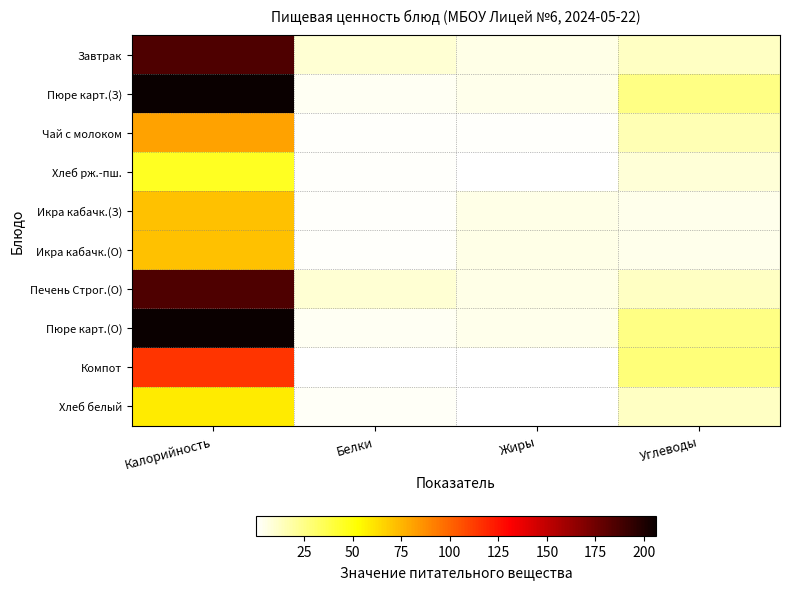

Reading right to left, list all the values displayed in this chart.

Завтрак: Углеводы=12.5	Жиры=5.2	Белки=9.3	Калорийность=185.0
Пюре карт.(З): Углеводы=25.4	Жиры=4.8	Белки=3.1	Калорийность=206.2
Чай с молоком: Углеводы=15.9	Жиры=1.3	Белки=1.5	Калорийность=81.0
Хлеб рж.-пш.: Углеводы=8.5	Жиры=0.3	Белки=1.6	Калорийность=45.2
Икра кабачк.(З): Углеводы=4.6	Жиры=5.3	Белки=1.1	Калорийность=71.4
Икра кабачк.(О): Углеводы=4.6	Жиры=5.3	Белки=1.1	Калорийность=71.4
Печень Строг.(О): Углеводы=12.5	Жиры=5.2	Белки=9.3	Калорийность=185.0
Пюре карт.(О): Углеводы=25.4	Жиры=4.8	Белки=3.1	Калорийность=206.2
Компот: Углеводы=27.9	Жиры=0.2	Белки=0.2	Калорийность=114.6
Хлеб белый: Углеводы=12.3	Жиры=0.2	Белки=1.9	Калорийность=58.8